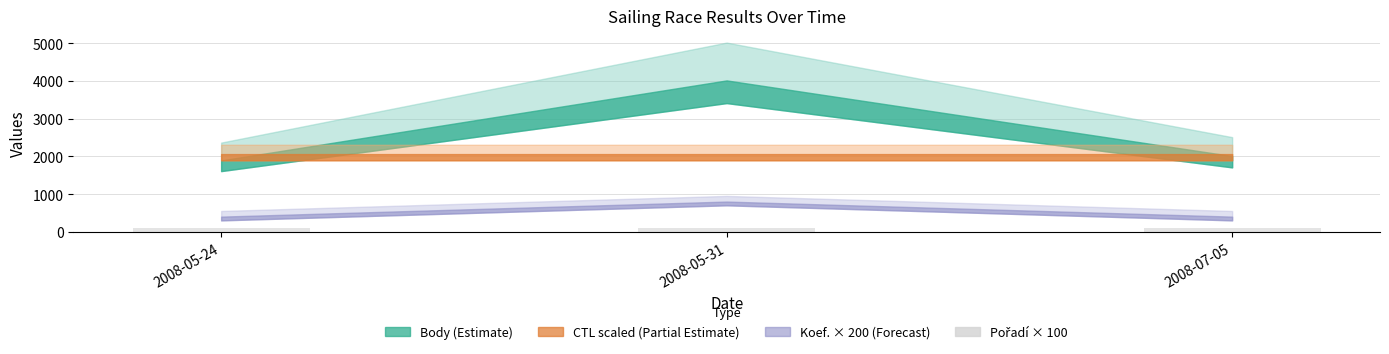

What is the difference between the maximum and minimum values in the Koef. series?

2